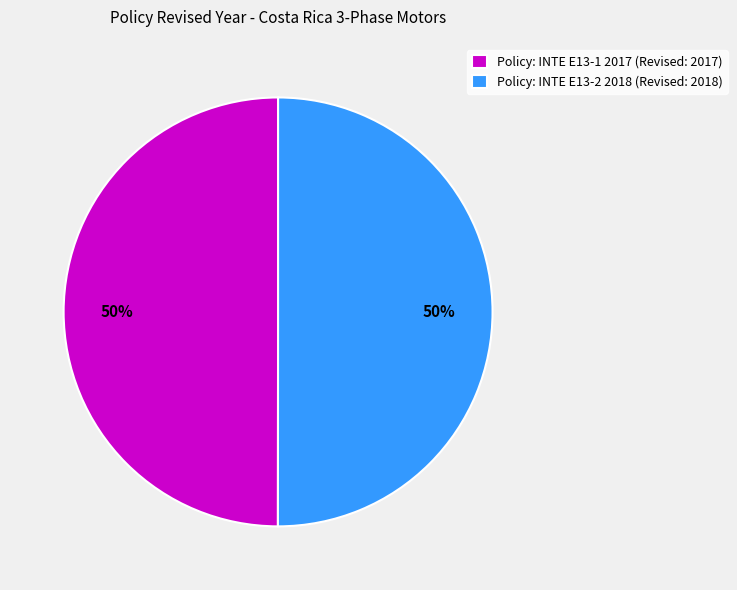

To the nearest percent, what is the average slice percentage?

50%